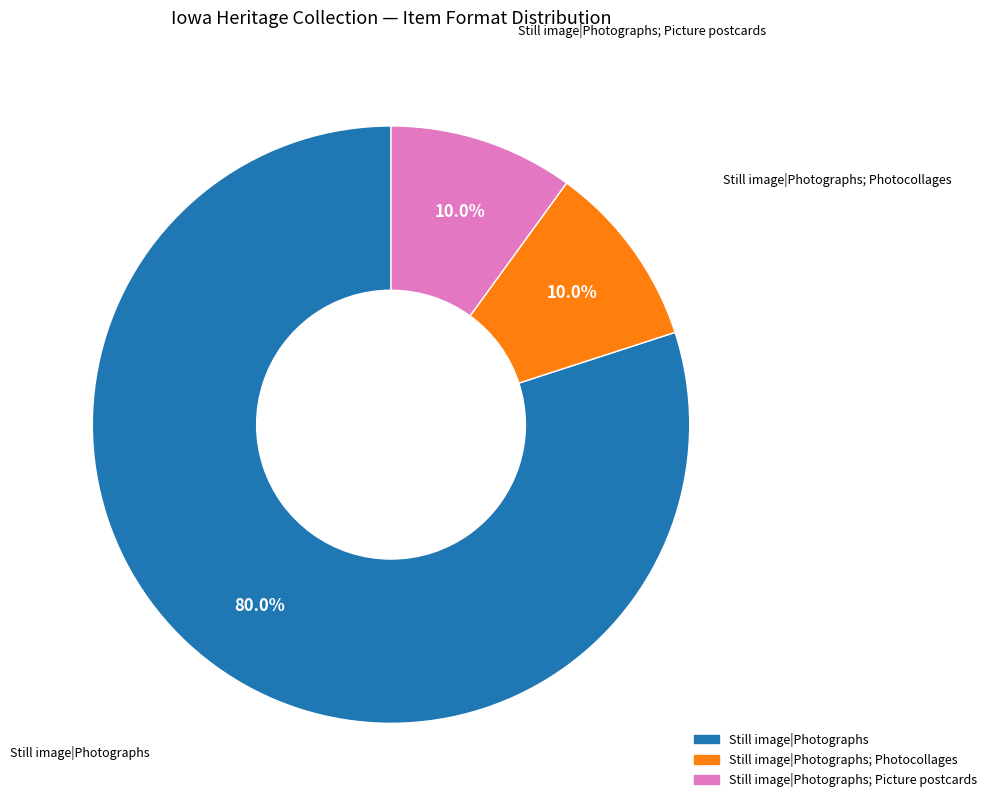

Is there a majority slice in this chart?

Yes